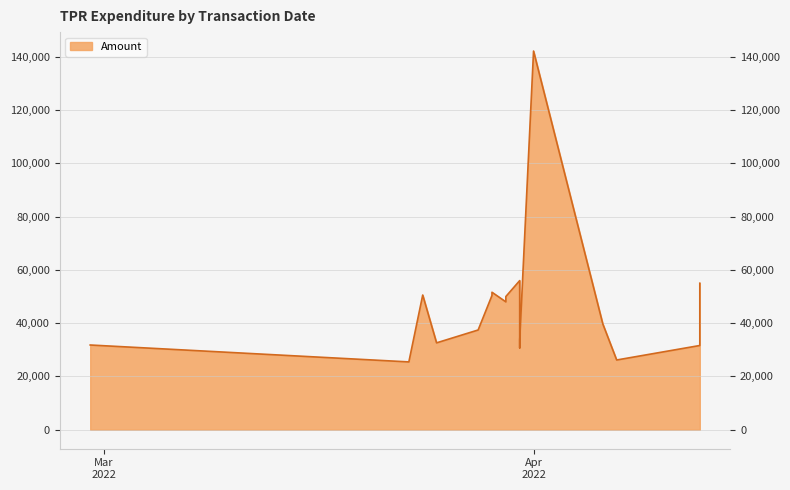

Approximately how many times larger is the value at 2022-04-07 compared to 2022-03-31?

0.9